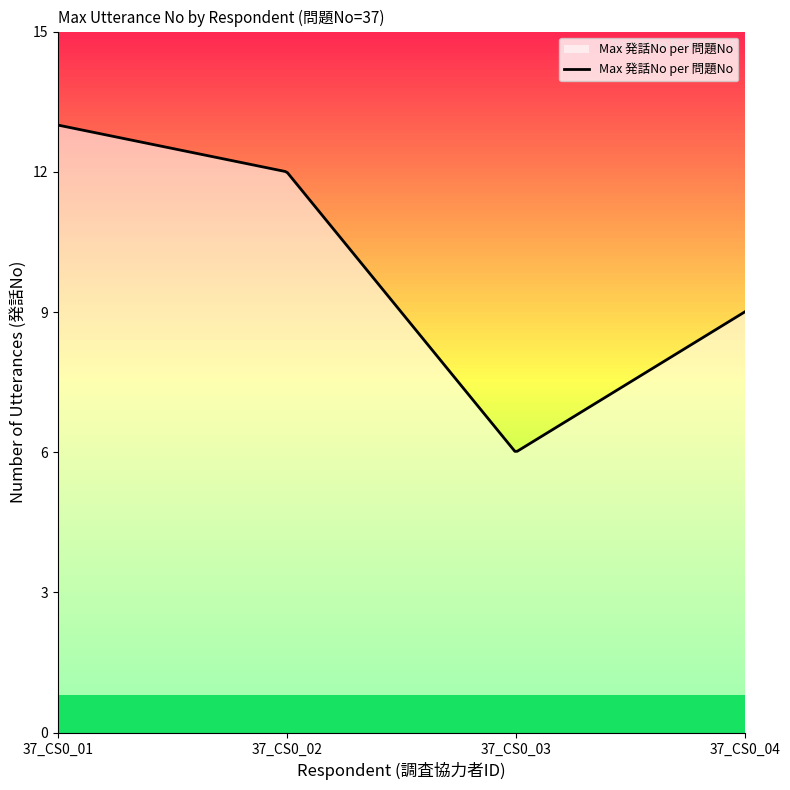

Rank the categories by value from lowest to highest.

37_CS0_03, 37_CS0_04, 37_CS0_02, 37_CS0_01